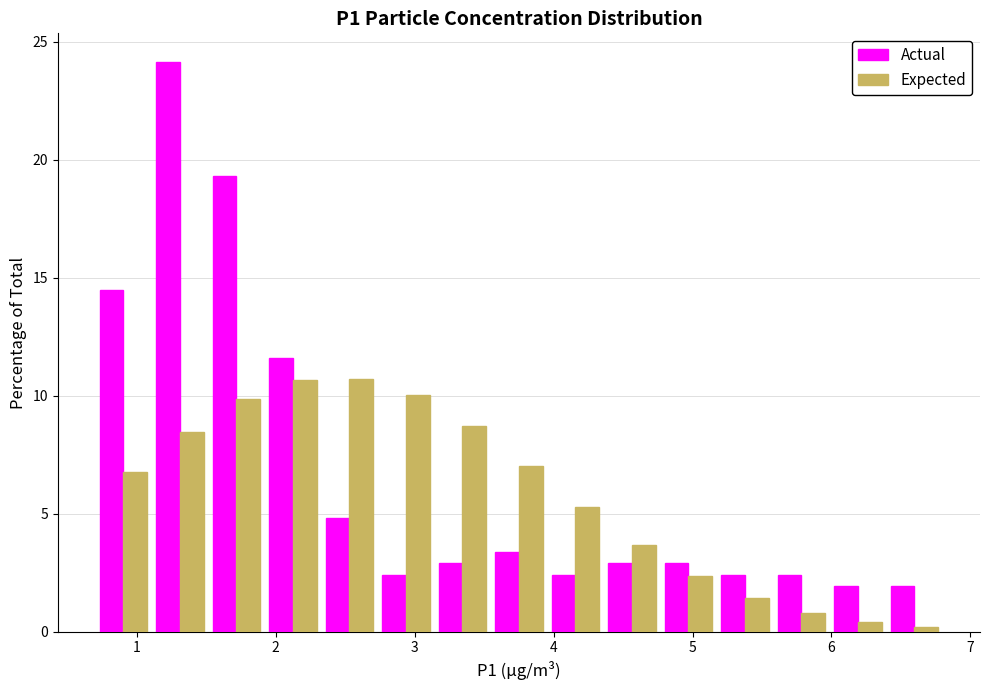

Reading left to right, transcribe this chart: for each range on the x-axis, give the height of each series' bar. Neither the bar edges nor the heights are printed on the chart, so give them approximately, as read against the axes.

0.7 to 1.1: Actual=14.5	Expected=7.0
1.1 to 1.5: Actual=24.0	Expected=8.5
1.5 to 1.9: Actual=19.5	Expected=10.0
1.9 to 2.3: Actual=11.5	Expected=10.5
2.3 to 2.7: Actual=5.0	Expected=10.5
2.7 to 3.1: Actual=2.5	Expected=10.0
3.1 to 3.5: Actual=3.0	Expected=8.5
3.5 to 4.0: Actual=3.5	Expected=7.0
4.0 to 4.4: Actual=2.5	Expected=5.5
4.4 to 4.8: Actual=3.0	Expected=3.5
4.8 to 5.2: Actual=3.0	Expected=2.5
5.2 to 5.6: Actual=2.5	Expected=1.5
5.6 to 6.0: Actual=2.5	Expected=1.0
6.0 to 6.4: Actual=2.0	Expected=under 0.5
6.4 to 6.8: Actual=2.0	Expected=under 0.5